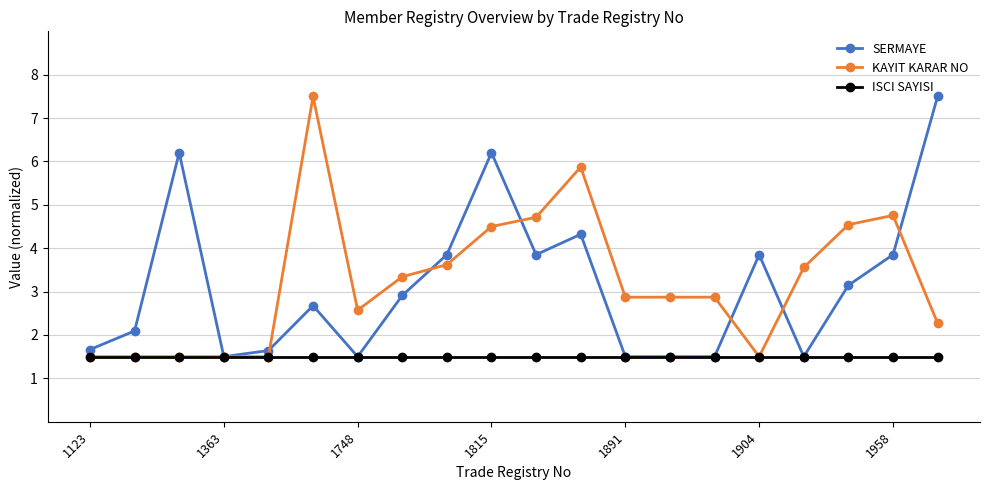

What is the value of the SERMAYE point at the 19th from the left?

3.9